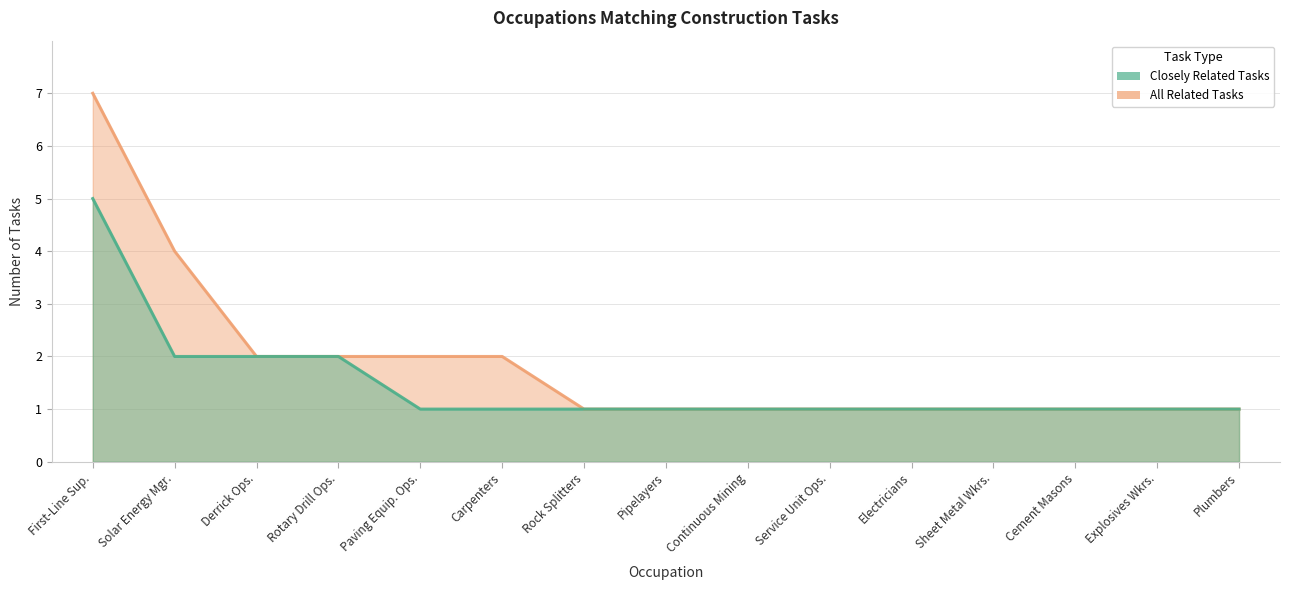

What is the label of the 5th point from the left?

Paving Equip. Ops.